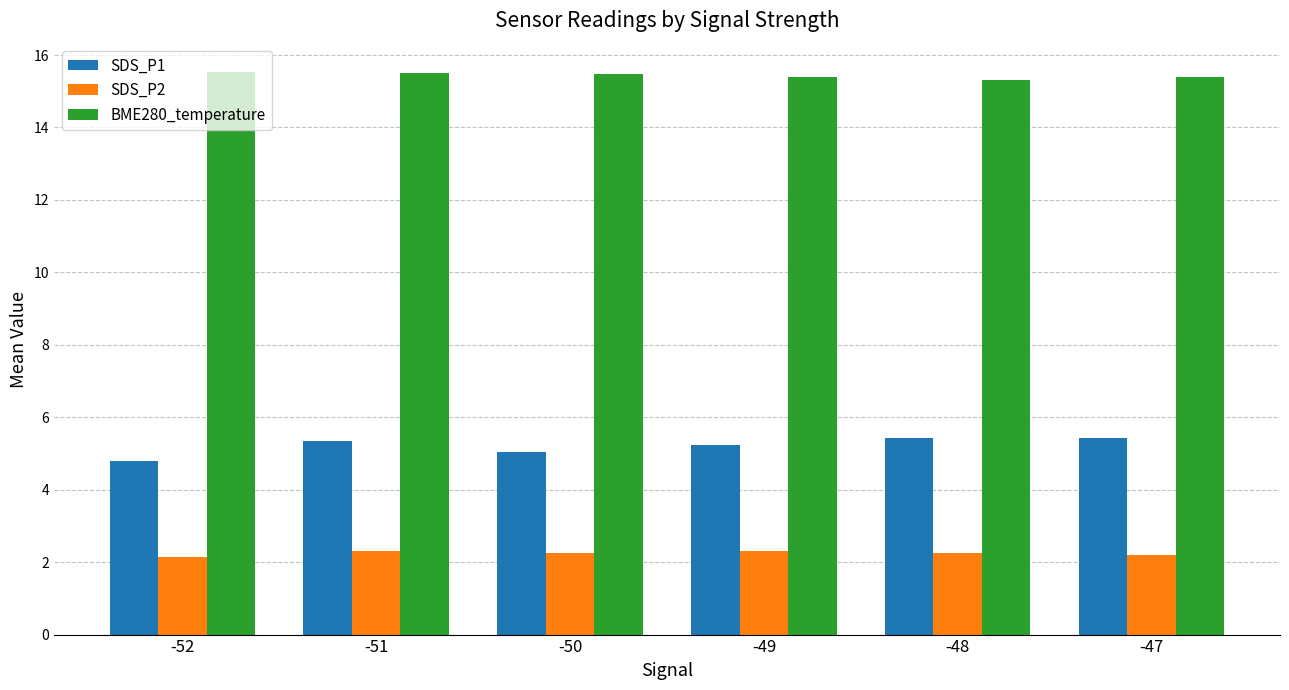

What is the spread (max minus min) of values at -47?

13.2